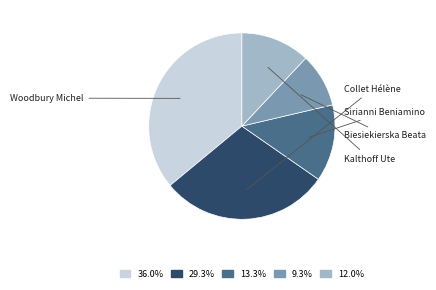

To the nearest percent, what portion does Kalthoff Ute represent?

12%